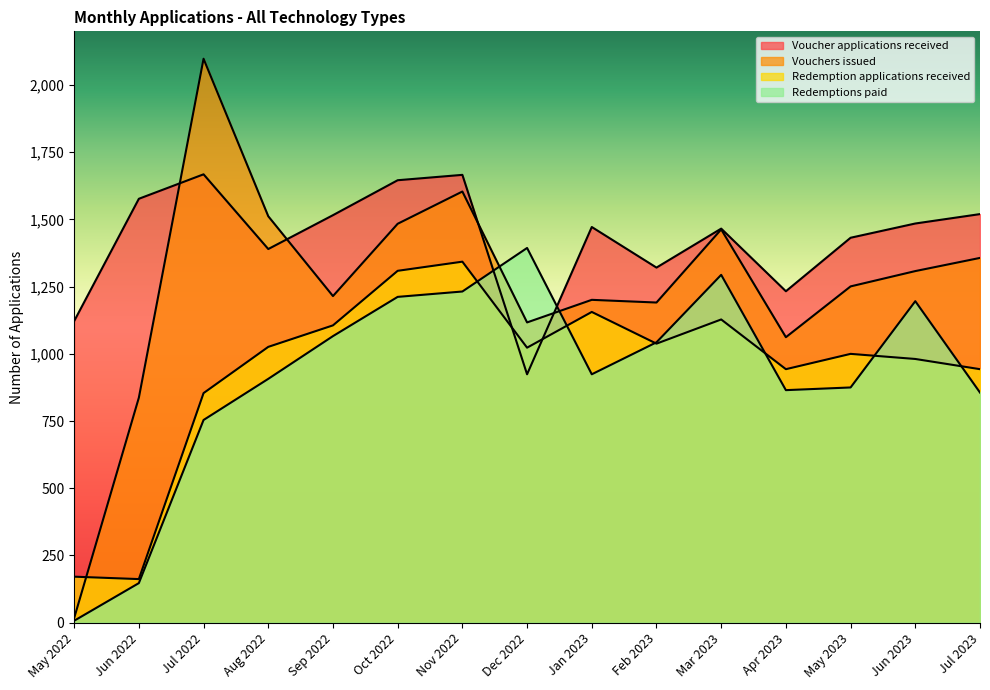

What is the difference between the maximum and minimum values in the Voucher applications received series?

744